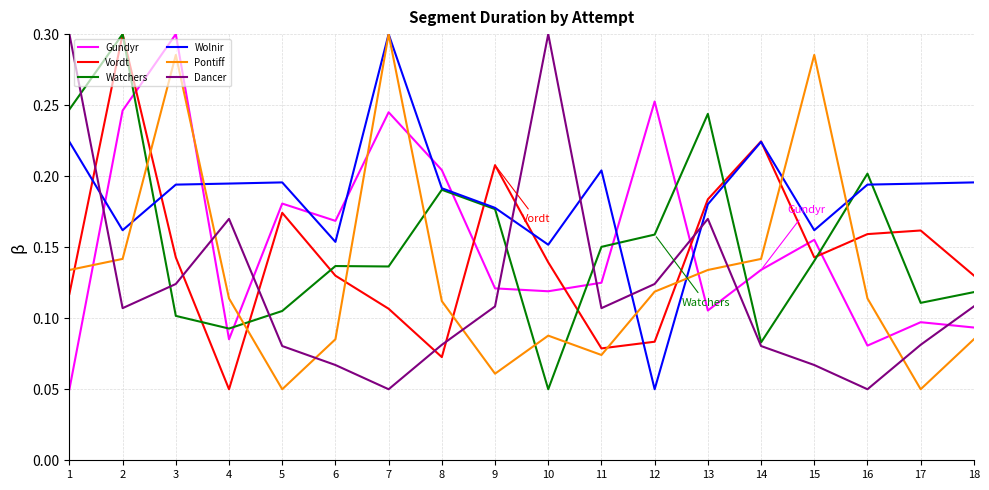

At which label is Vordt closest to 0?

4